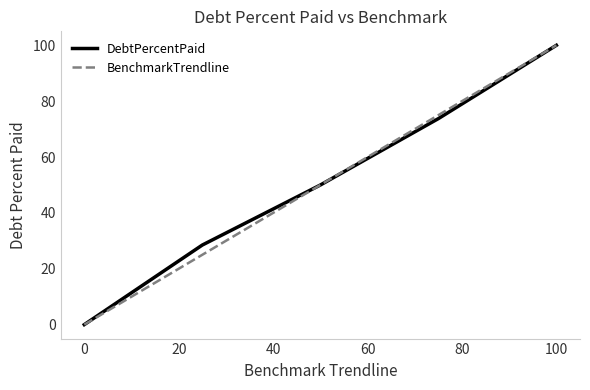

What is the maximum value shown in the chart?

100.0